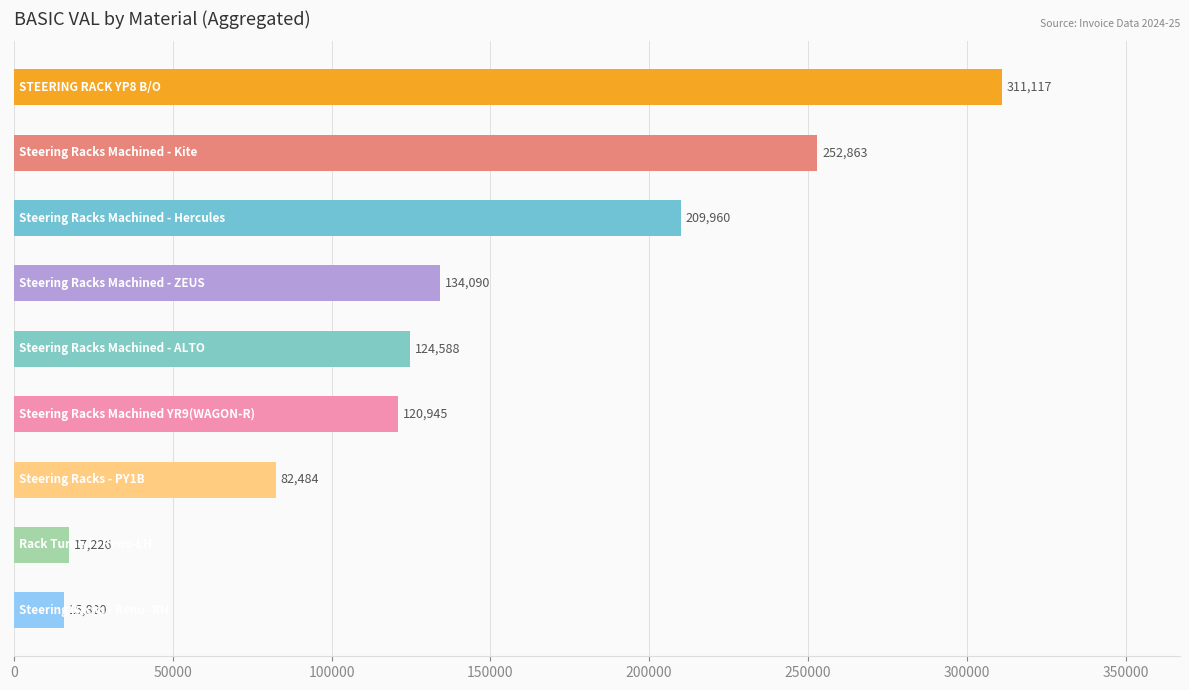

What is the maximum value shown in the chart?

311116.8